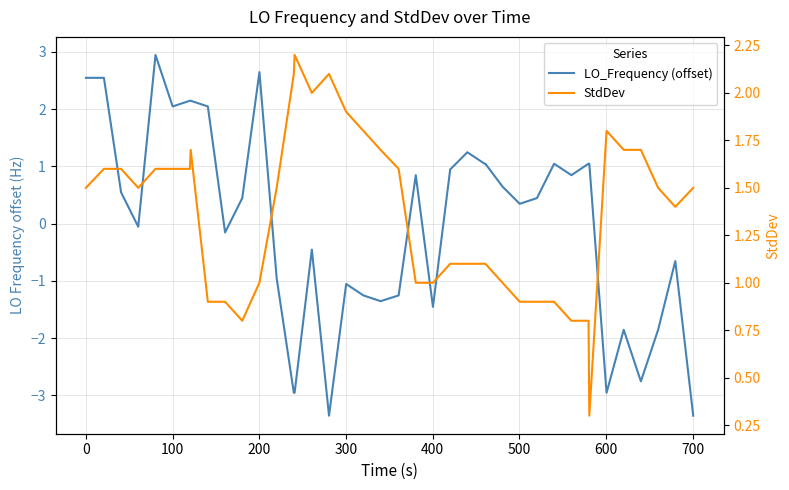

Which series has the largest range (max minus min)?

LO_Frequency (offset)